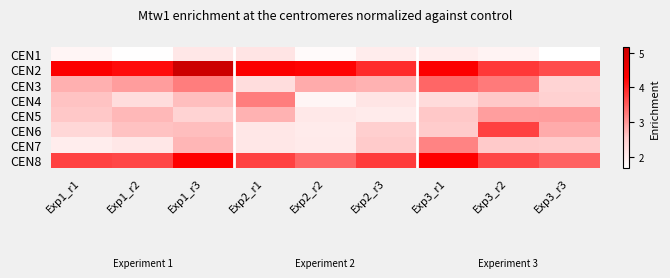

What is the smallest value displayed?

1.7